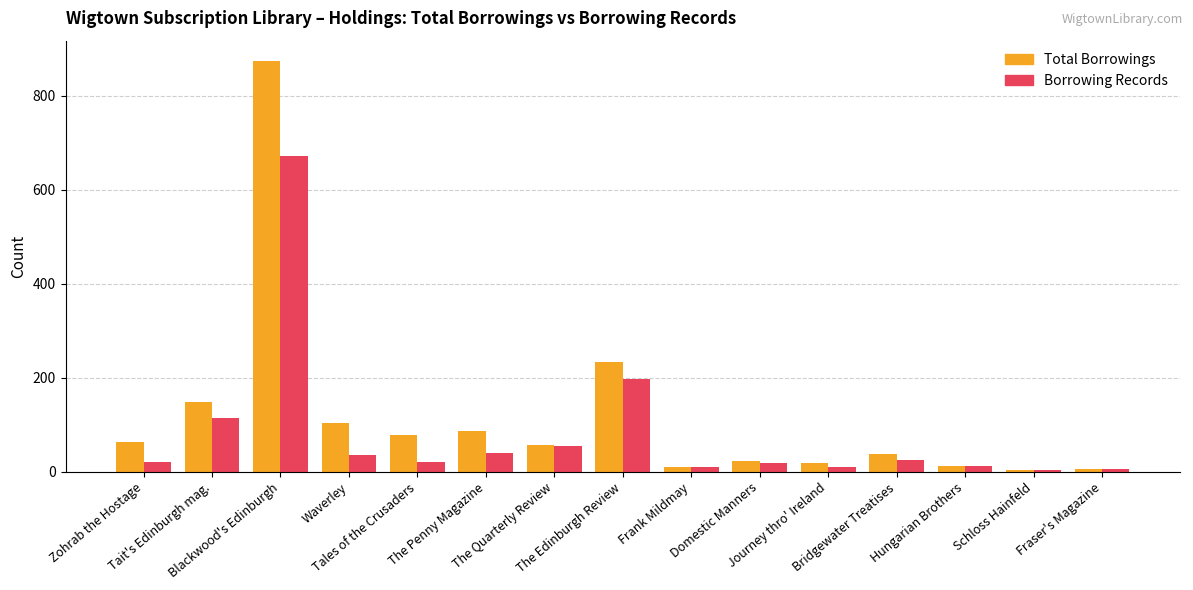

What position from the left is Schloss Hainfeld?

14